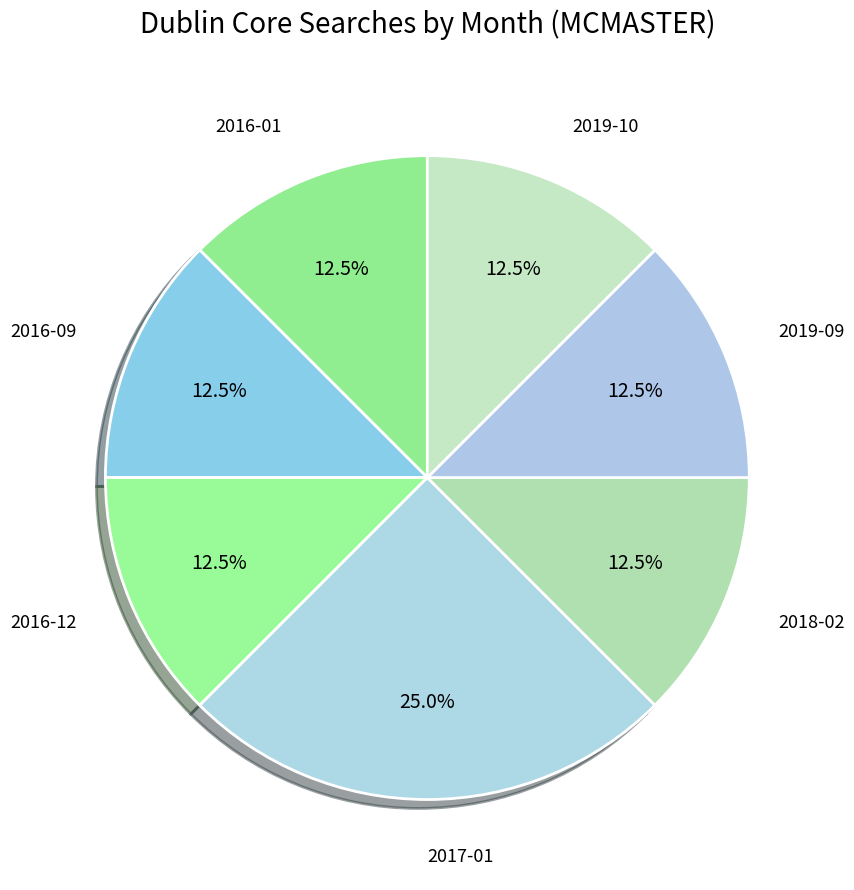

Is there any slice that represents more than half of the pie?

No